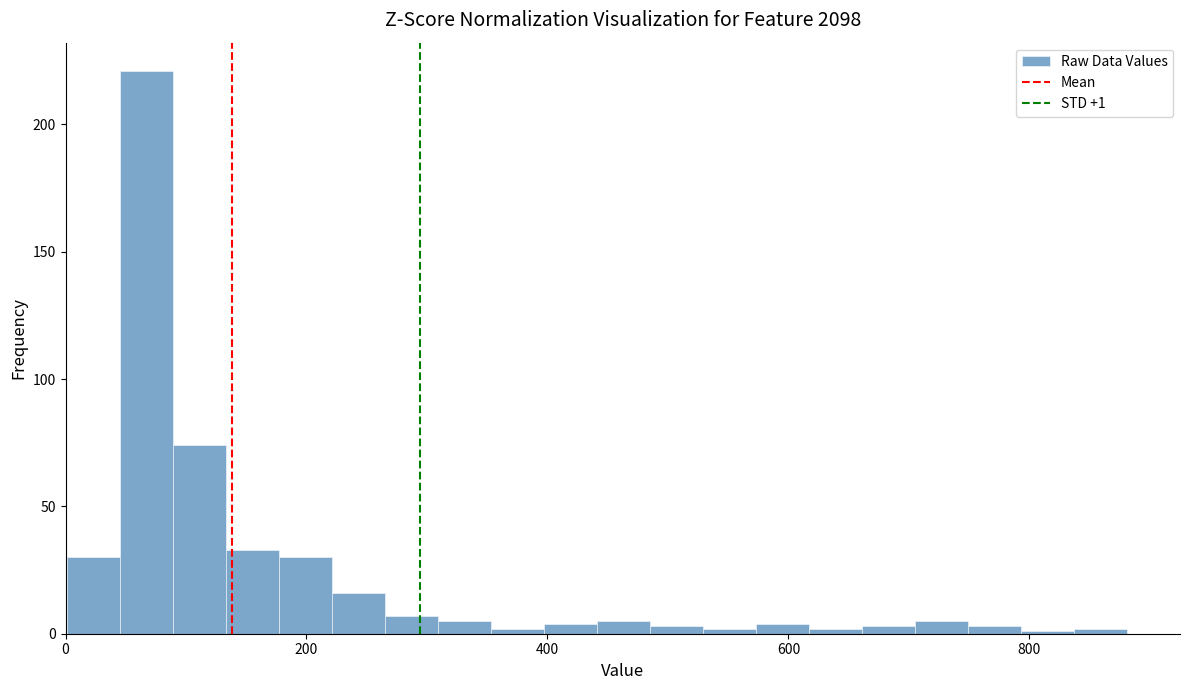

Around what value on the x-axis is the tallest bar? Give the approximate position of its centre, as read against the axis.

60